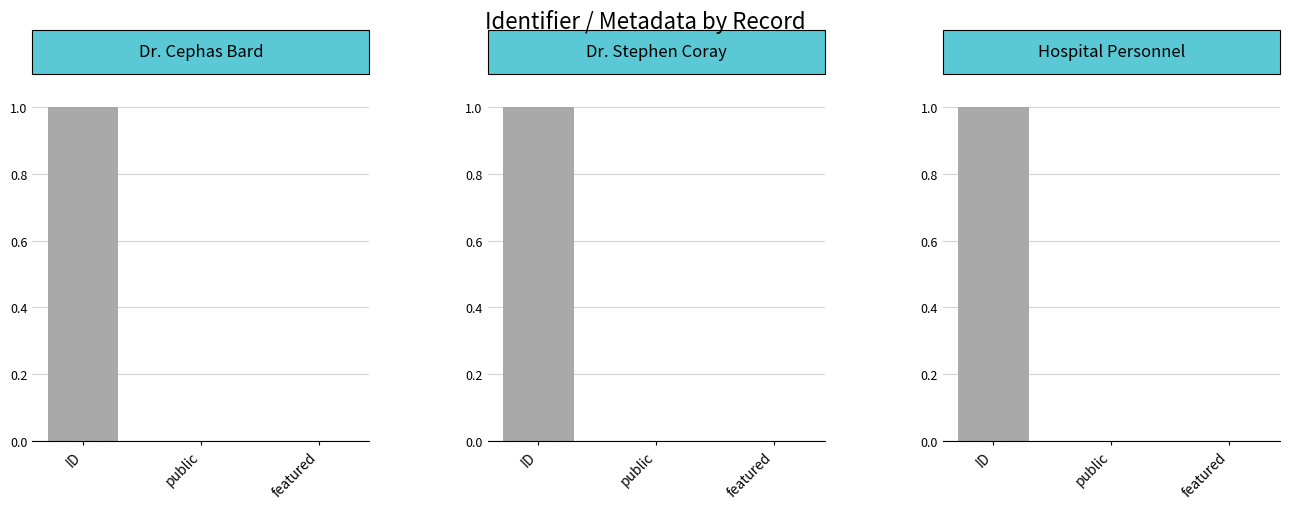

At which label does Hospital Personnel reach its minimum?

featured